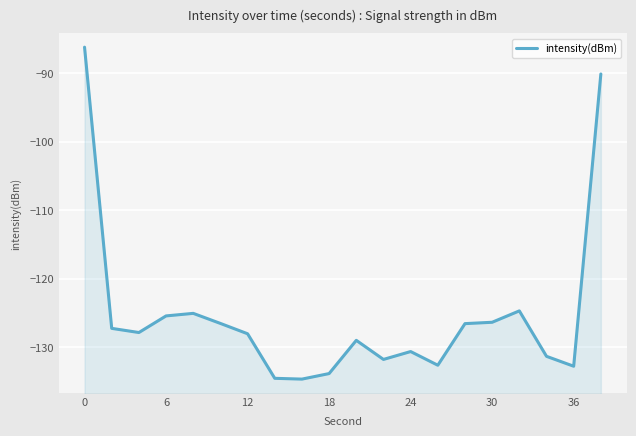

Does the chart display data point markers on the line(s)?

No